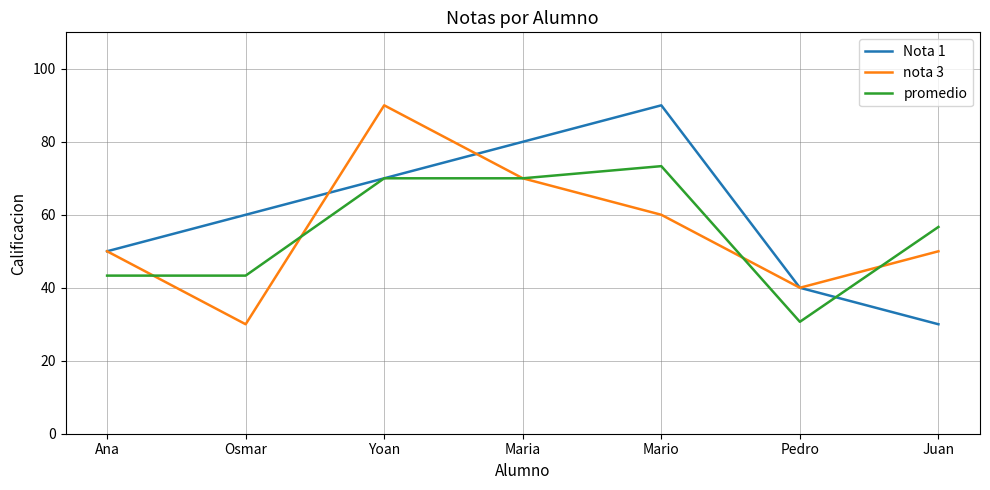

Is this an area chart (filled region under the line)?

No